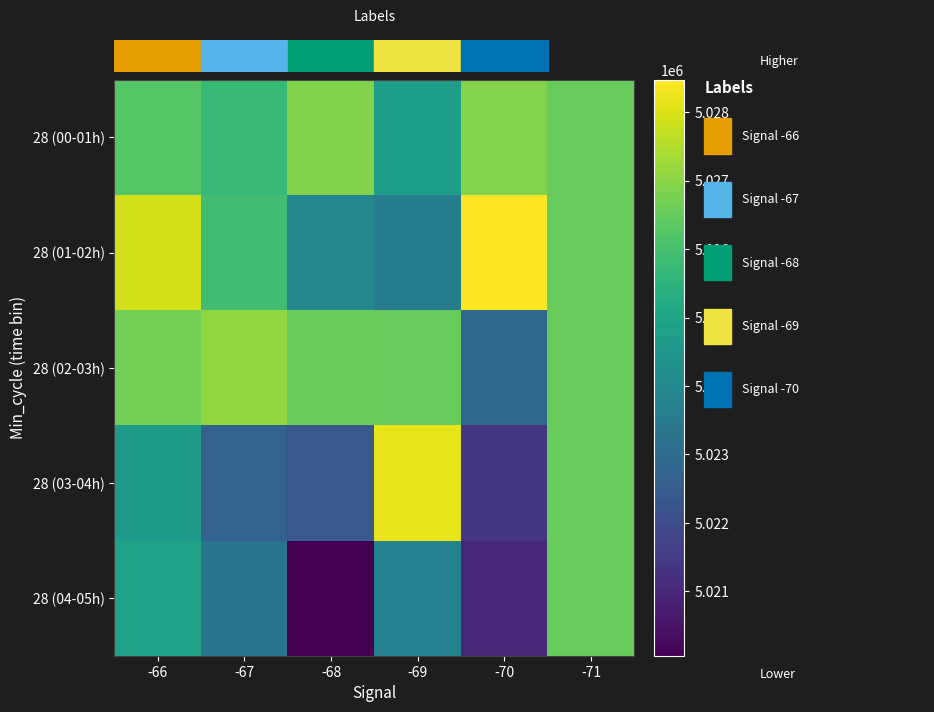

Reading left to right, list all the values displayed in this chart.

28 (00-01h): -66=5026240.0	-67=5025722.7	-68=5026870.0	-69=5024774.0	-70=5026911.0	-71=5026515.0
28 (01-02h): -66=5027918.0	-67=5025903.3	-68=5023955.0	-69=5023608.0	-70=5028475.0	-71=5026515.0
28 (02-03h): -66=5026713.7	-67=5027062.7	-68=5026593.0	-69=5026515.0	-70=5022921.0	-71=5026515.0
28 (03-04h): -66=5024725.3	-67=5022699.0	-68=5022419.0	-69=5028210.0	-70=5021395.0	-71=5026515.0
28 (04-05h): -66=5024905.7	-67=5023333.7	-68=5020060.0	-69=5023774.0	-70=5021007.0	-71=5026515.0